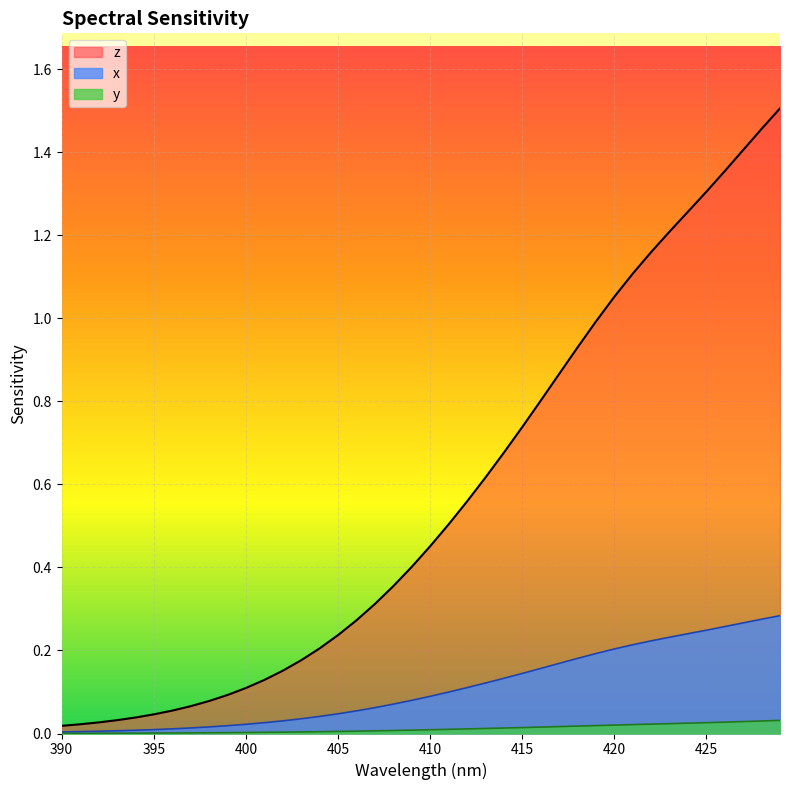

At how many categories does at least one series exceed 0?

40